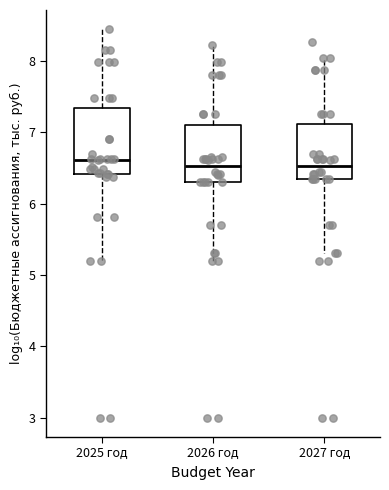

Reading left to right, read every box against the y-axis: the position of its median line, the range the box covers, and the ends of its whiskers. The values are not printed on the chart, so give them approximately, as read against the axis.

2025 год: median 6.6, box 6.4 to 7.3, whiskers 5.2 to 8.4
2026 год: median 6.5, box 6.3 to 7.1, whiskers 5.2 to 8.2
2027 год: median 6.5, box 6.4 to 7.1, whiskers 5.3 to 8.0